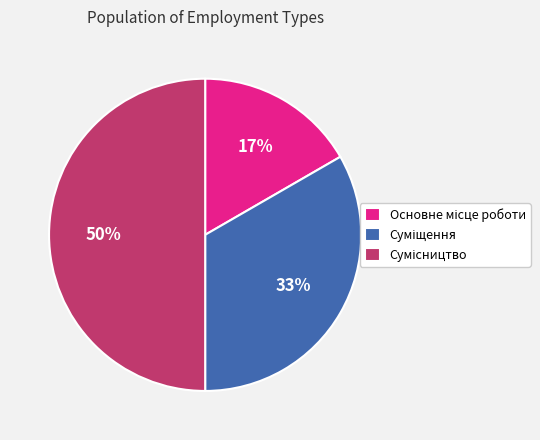

To the nearest percent, what is the average slice percentage?

33%